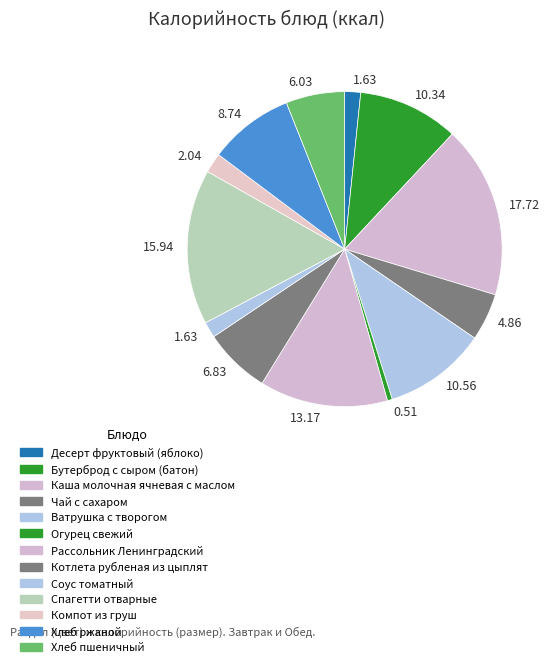

To the nearest percent, what percentage of the pie is Хлеб ржаной?

9%